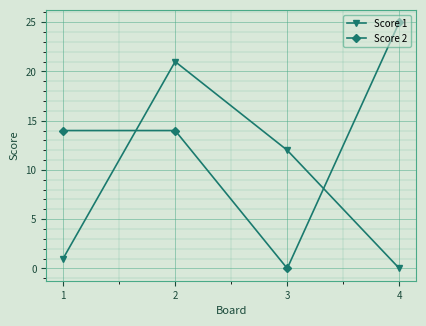

Rank the series by their maximum value, from lowest to highest.

Score 1, Score 2